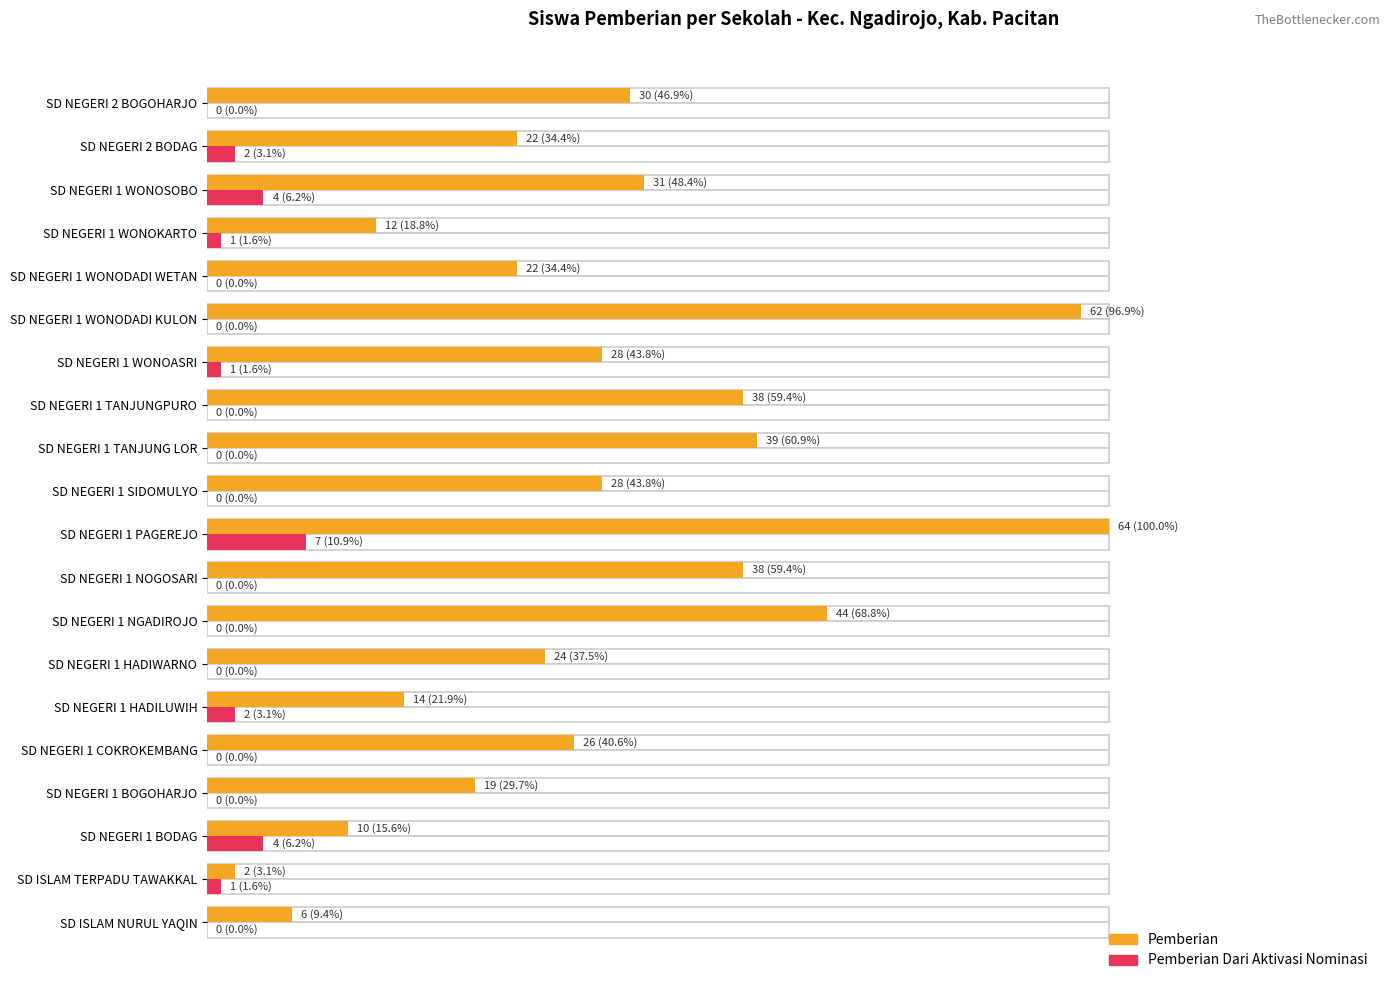

How many bars are there in total?

40